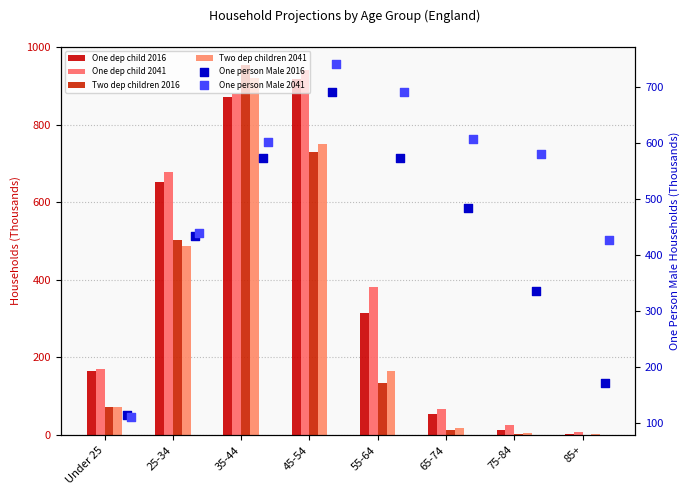

What are all the series names shown in the legend?

One dep child 2016, One dep child 2041, Two dep children 2016, Two dep children 2041, One person Male 2016, One person Male 2041